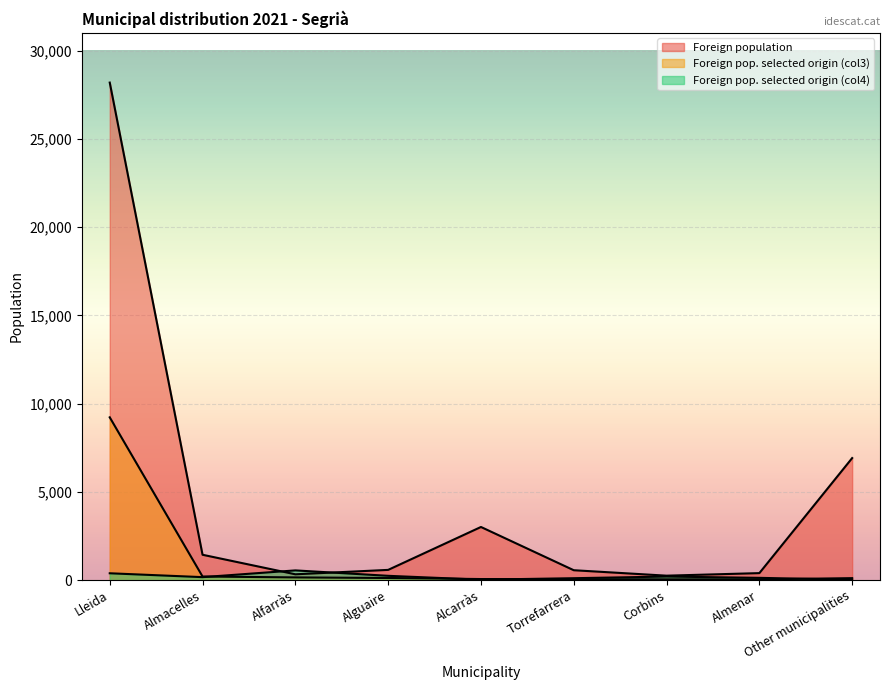

Which series has the largest total across all categories?

Foreign population